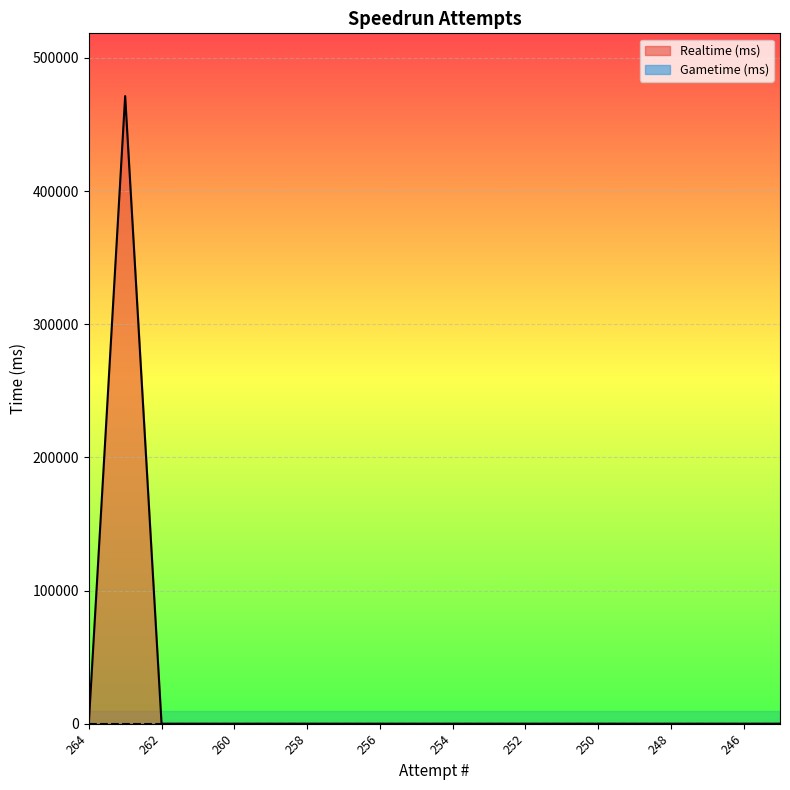

What is the average value?

23568